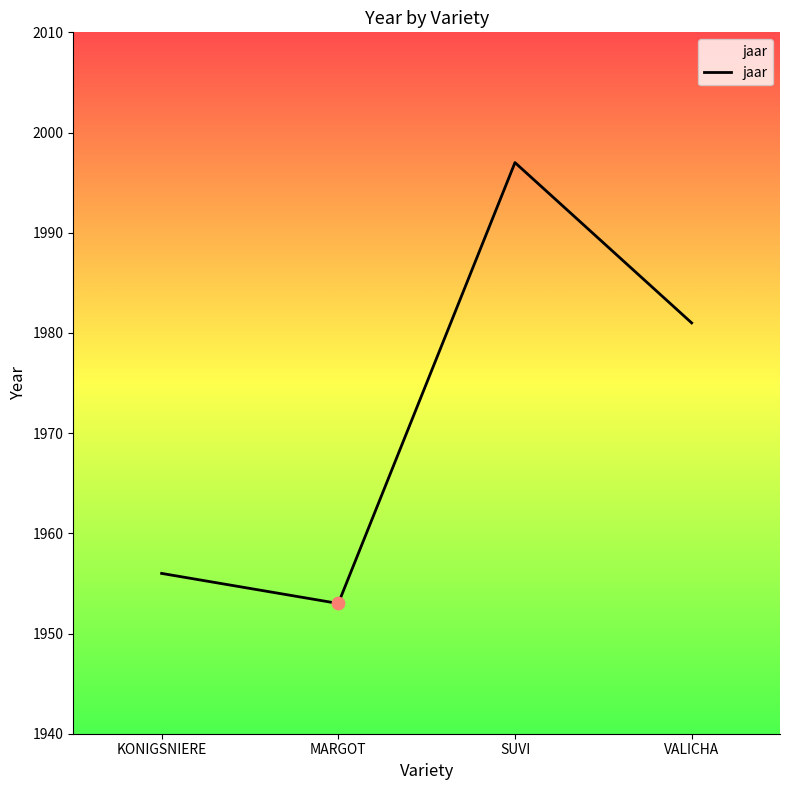

Between KONIGSNIERE and SUVI, which is larger?

SUVI